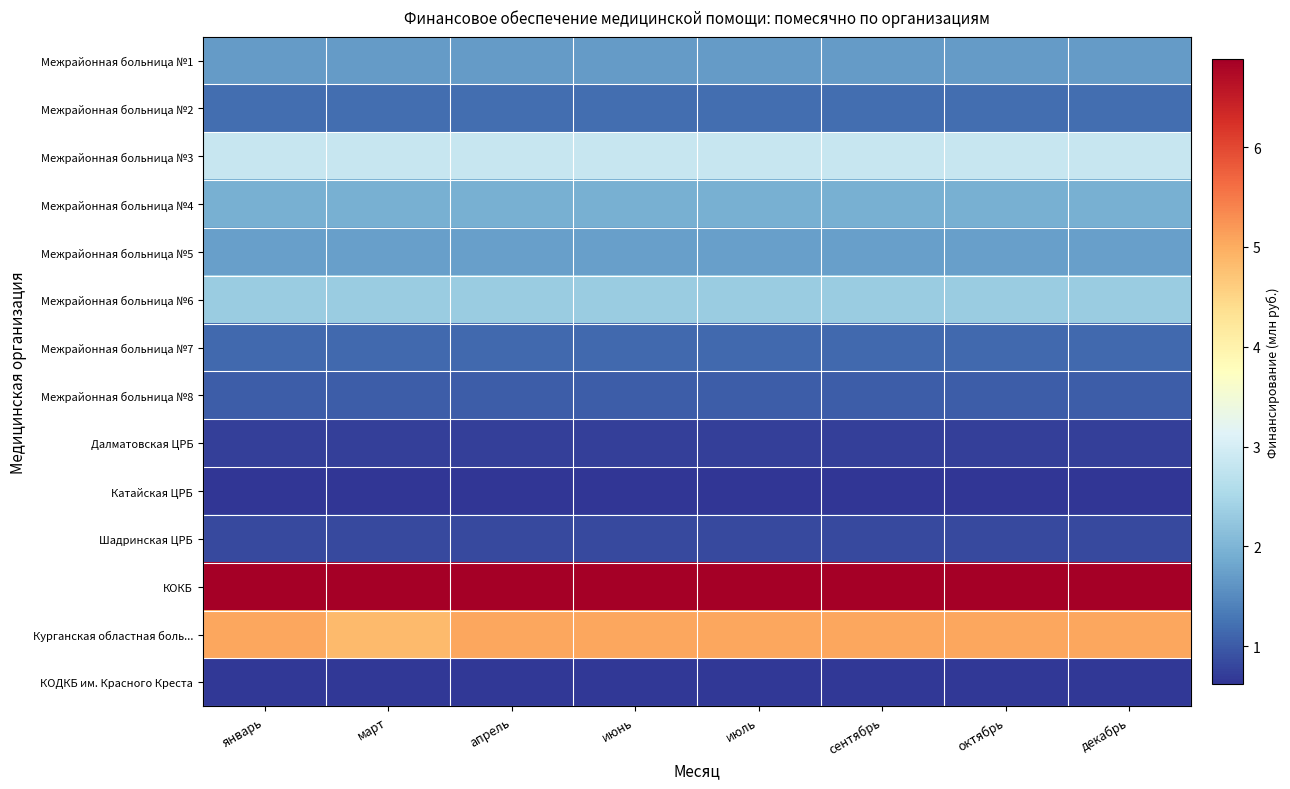

Reading right to left, list all the values displayed in this chart.

Межрайонная больница №1: декабрь=1.7	октябрь=1.7	сентябрь=1.7	июль=1.7	июнь=1.7	апрель=1.7	март=1.7	январь=1.7
Межрайонная больница №2: декабрь=1.2	октябрь=1.2	сентябрь=1.2	июль=1.2	июнь=1.2	апрель=1.2	март=1.2	январь=1.2
Межрайонная больница №3: декабрь=2.8	октябрь=2.8	сентябрь=2.8	июль=2.8	июнь=2.8	апрель=2.8	март=2.8	январь=2.8
Межрайонная больница №4: декабрь=1.9	октябрь=1.9	сентябрь=1.9	июль=1.9	июнь=1.9	апрель=1.9	март=1.9	январь=1.9
Межрайонная больница №5: декабрь=1.7	октябрь=1.7	сентябрь=1.7	июль=1.7	июнь=1.7	апрель=1.7	март=1.7	январь=1.7
Межрайонная больница №6: декабрь=2.3	октябрь=2.3	сентябрь=2.3	июль=2.3	июнь=2.3	апрель=2.3	март=2.3	январь=2.3
Межрайонная больница №7: декабрь=1.1	октябрь=1.1	сентябрь=1.1	июль=1.1	июнь=1.1	апрель=1.1	март=1.1	январь=1.1
Межрайонная больница №8: декабрь=1.0	октябрь=1.0	сентябрь=1.0	июль=1.0	июнь=1.0	апрель=1.0	март=1.0	январь=1.0
Далматовская ЦРБ: декабрь=0.7	октябрь=0.7	сентябрь=0.7	июль=0.7	июнь=0.7	апрель=0.7	март=0.7	январь=0.7
Катайская ЦРБ: декабрь=0.6	октябрь=0.6	сентябрь=0.6	июль=0.6	июнь=0.6	апрель=0.6	март=0.6	январь=0.6
Шадринская ЦРБ: декабрь=0.8	октябрь=0.8	сентябрь=0.8	июль=0.8	июнь=0.8	апрель=0.8	март=0.8	январь=0.8
КОКБ: декабрь=6.9	октябрь=6.9	сентябрь=6.9	июль=6.9	июнь=6.9	апрель=6.9	март=6.9	январь=6.9
Курганская областная боль...: декабрь=5.1	октябрь=5.1	сентябрь=5.1	июль=5.1	июнь=5.1	апрель=5.1	март=4.8	январь=5.1
КОДКБ им. Красного Креста: декабрь=0.7	октябрь=0.7	сентябрь=0.7	июль=0.7	июнь=0.7	апрель=0.7	март=0.7	январь=0.7